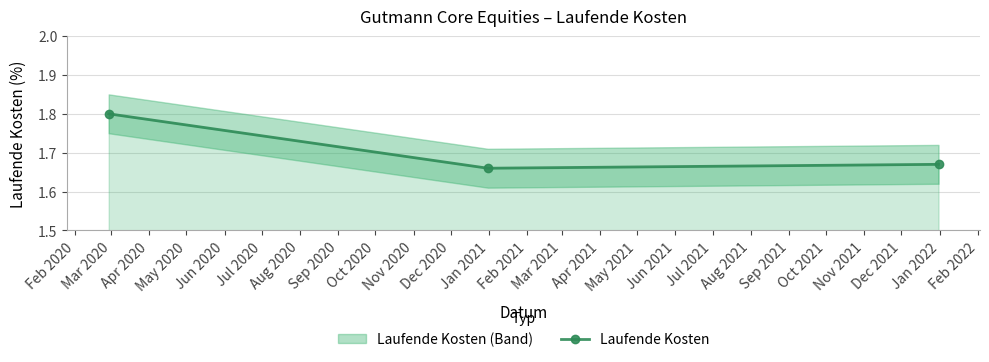

Count the values in the range 1 to 2.

3